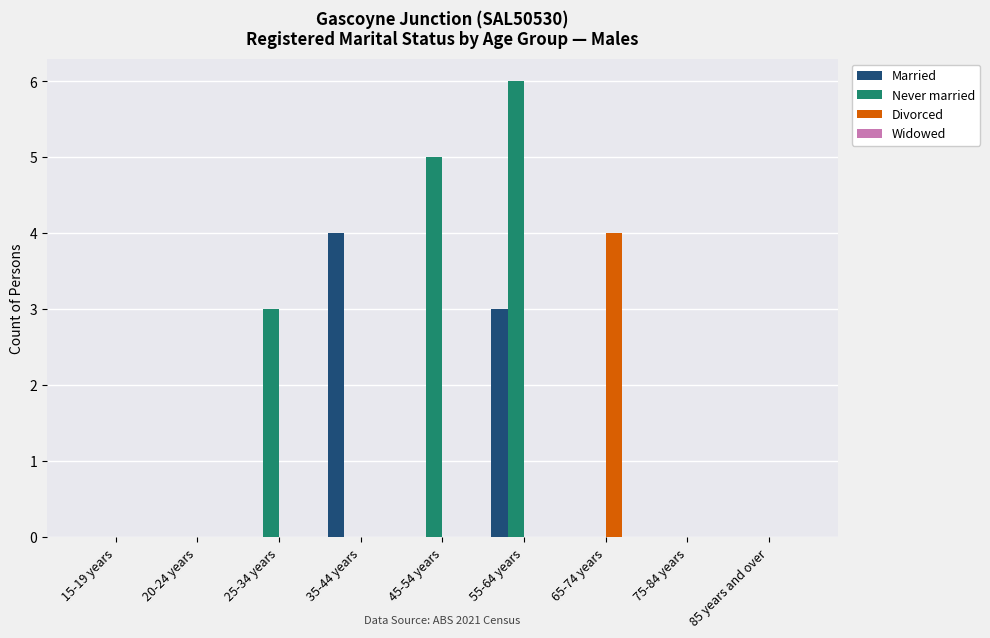

Count the Never married values in the range 0 to 3.

7